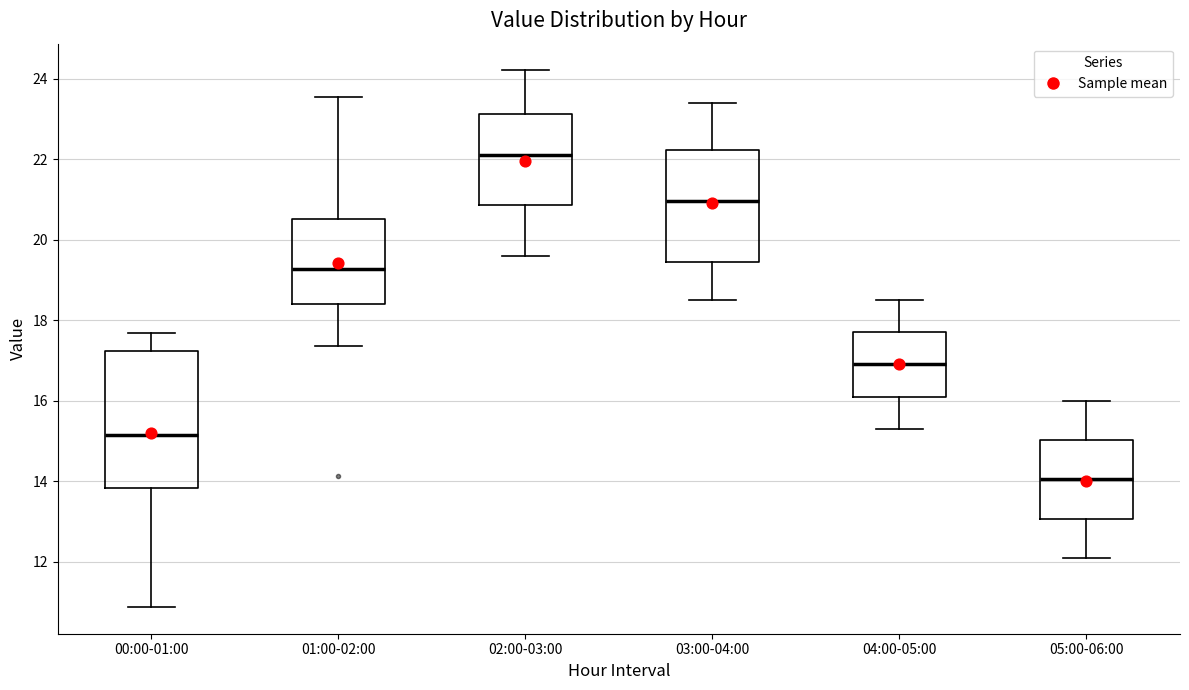

Reading left to right, read every box against the y-axis: the position of its median line, the range the box covers, and the ends of its whiskers. The values are not printed on the chart, so give them approximately, as read against the axis.

00:00-01:00: median 15.2, box 13.8 to 17.2, whiskers 10.8 to 17.6
01:00-02:00: median 19.2, box 18.4 to 20.6, whiskers 17.4 to 23.6
02:00-03:00: median 22.2, box 20.8 to 23.2, whiskers 19.6 to 24.2
03:00-04:00: median 21.0, box 19.4 to 22.2, whiskers 18.6 to 23.4
04:00-05:00: median 17.0, box 16.2 to 17.8, whiskers 15.4 to 18.6
05:00-06:00: median 14.0, box 13.0 to 15.0, whiskers 12.2 to 16.0